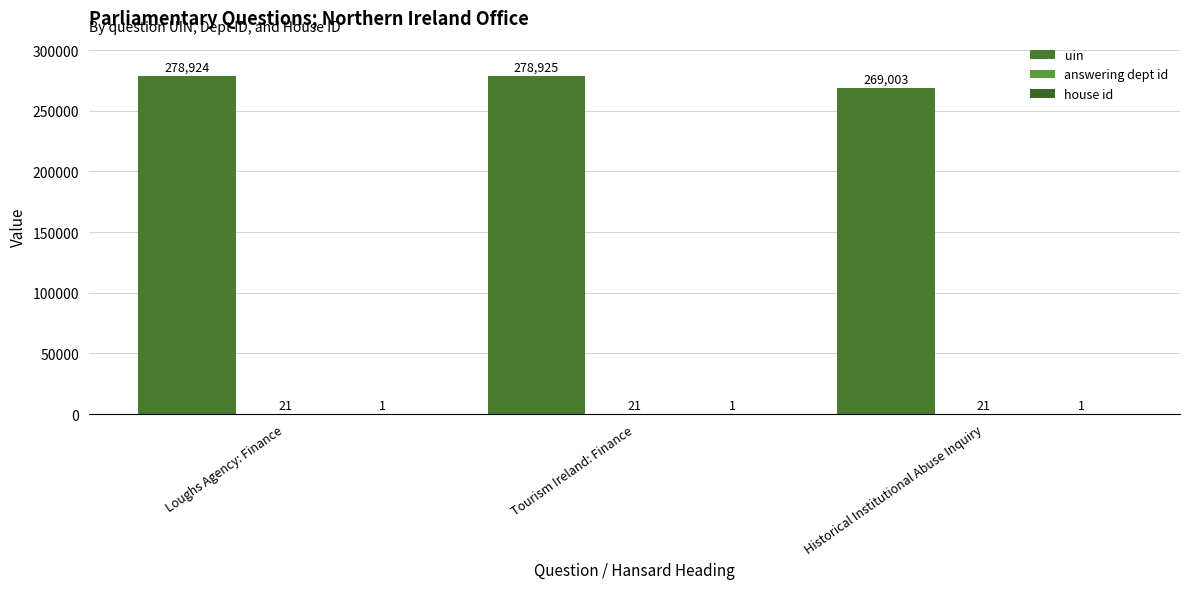

How many groups of bars are there?

3